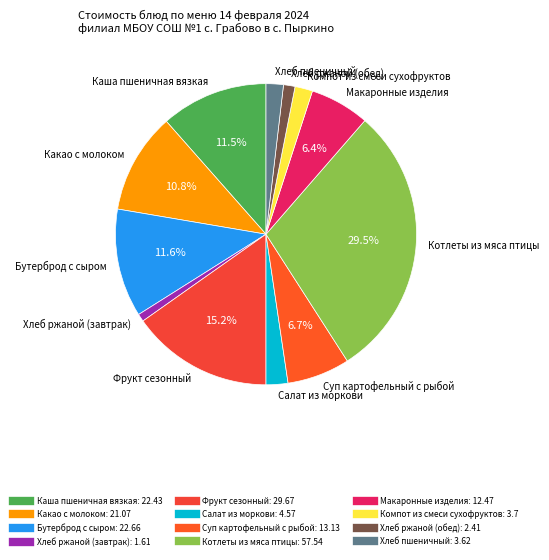

How many slices are in this pie chart?

12